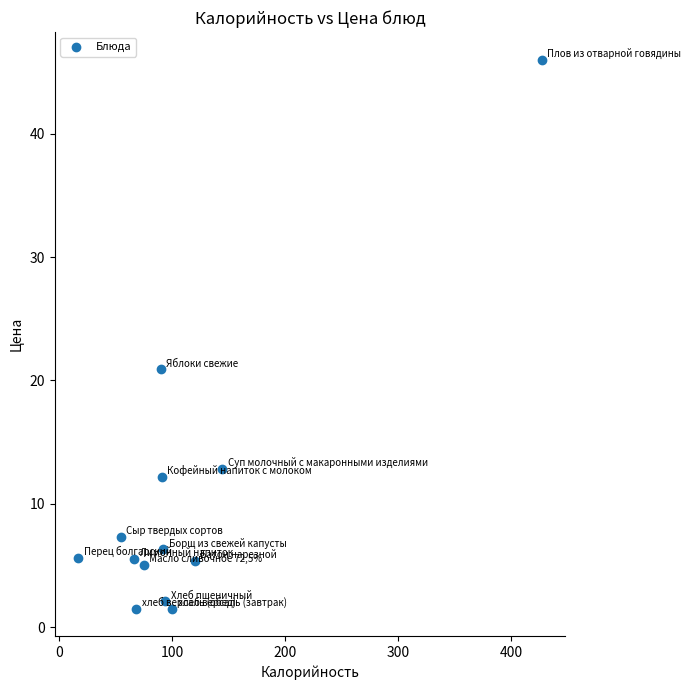

What Y value in the scatter plot is closest to 23?

20.9